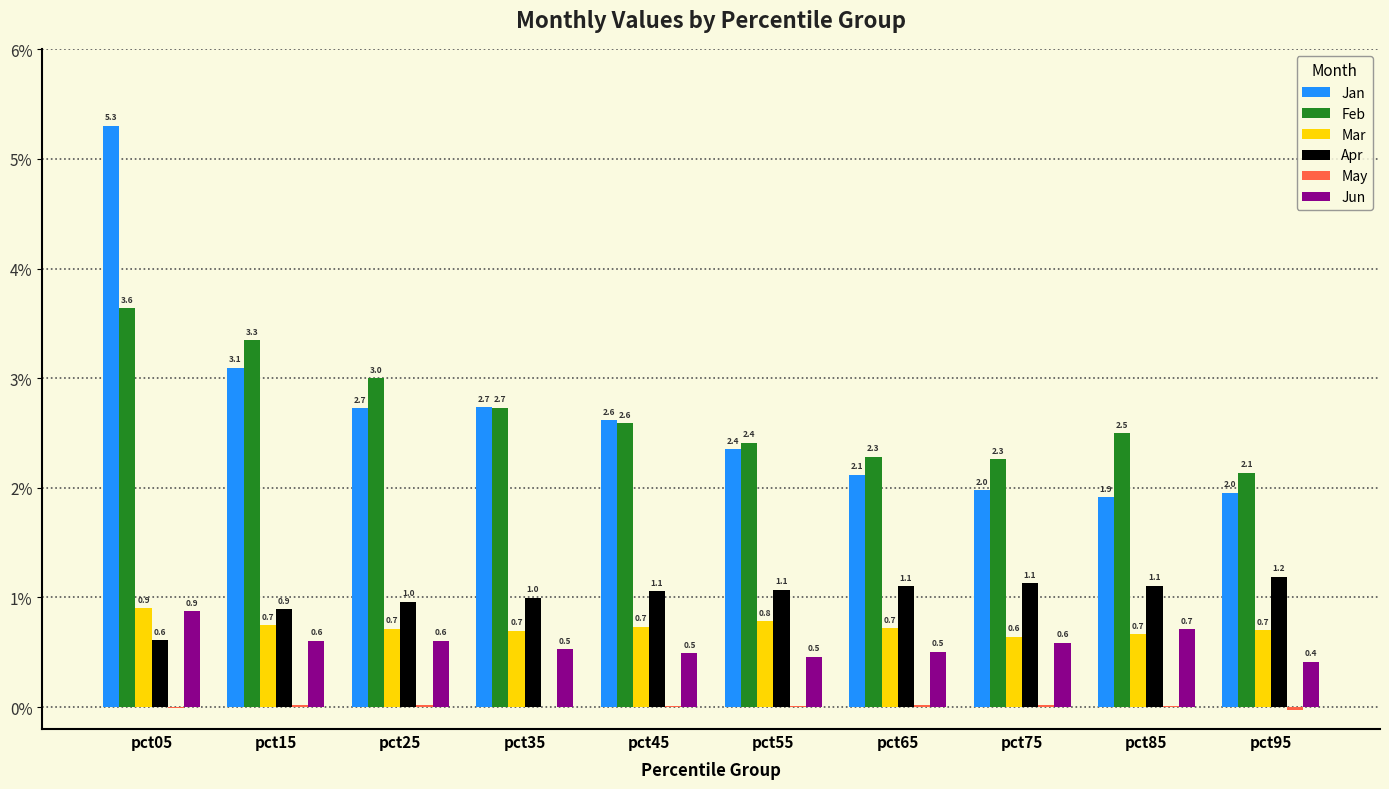

Which series changed the most between pct05 and pct35?

Jan